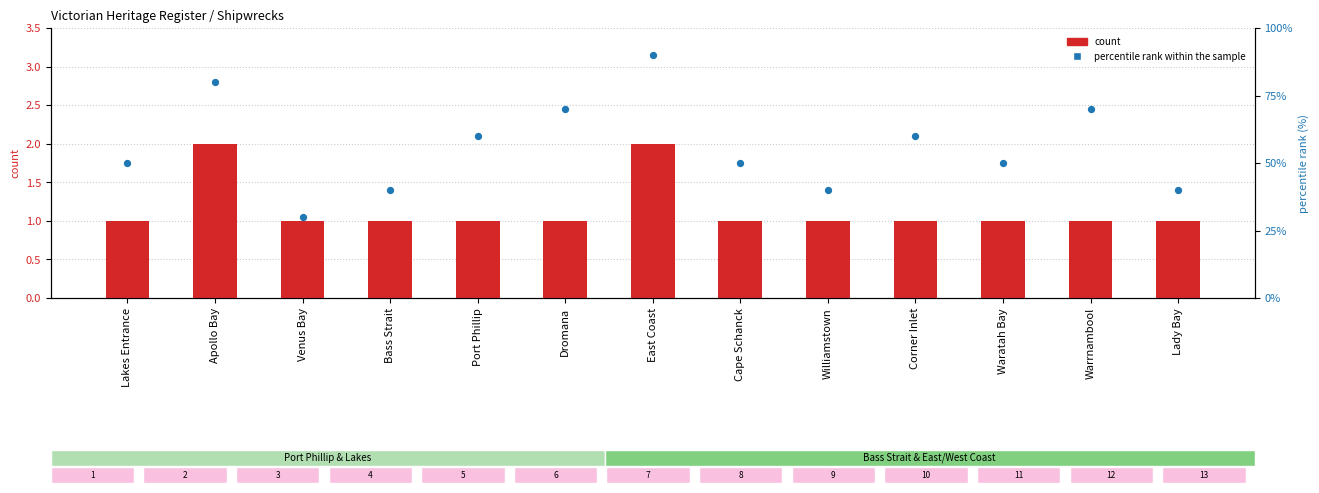

Which series reaches the maximum Y coordinate?

percentile rank within the sample